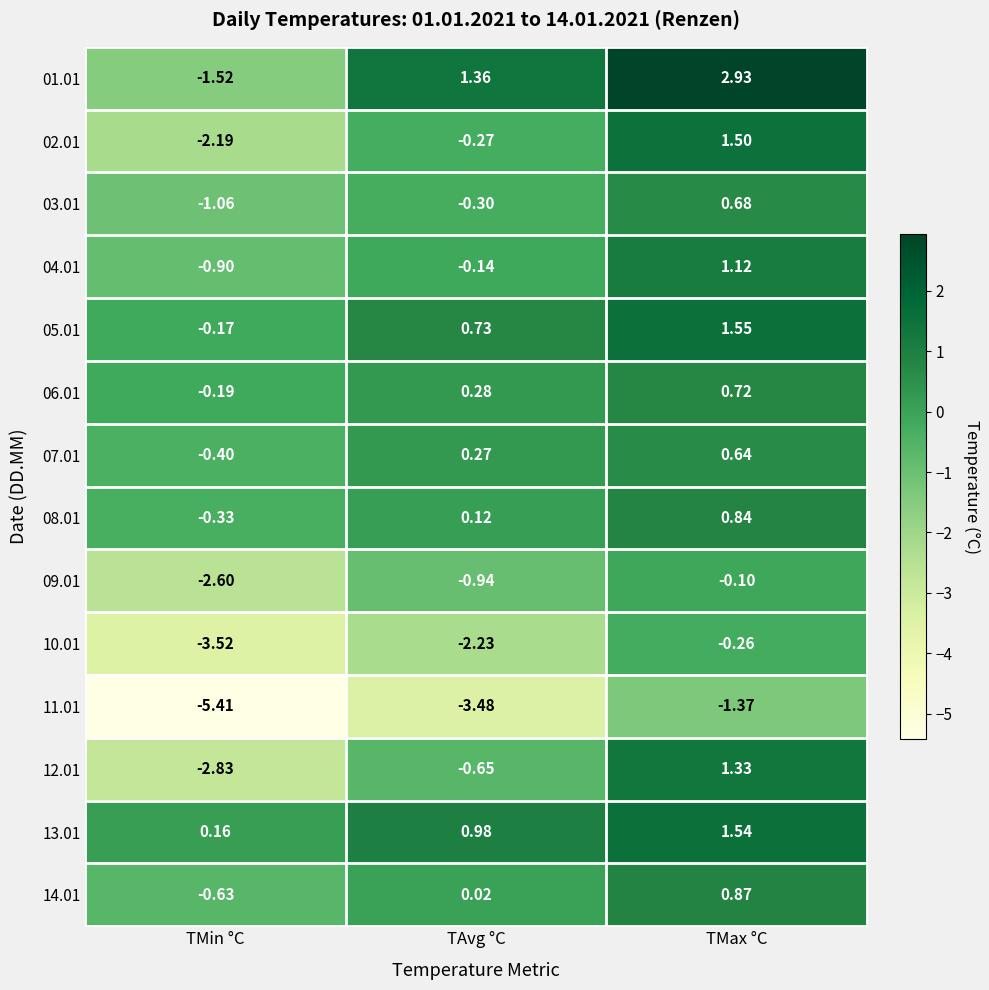

Which series has the largest total across all categories?

01.01